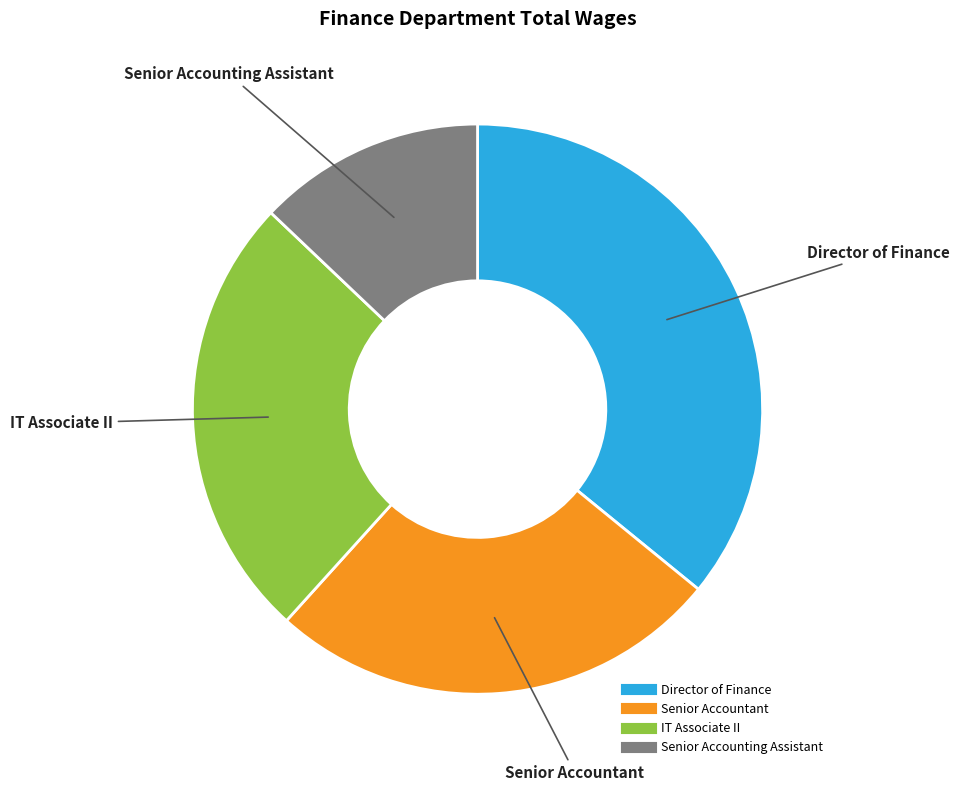

Which category has the biggest portion of the pie?

Director of Finance